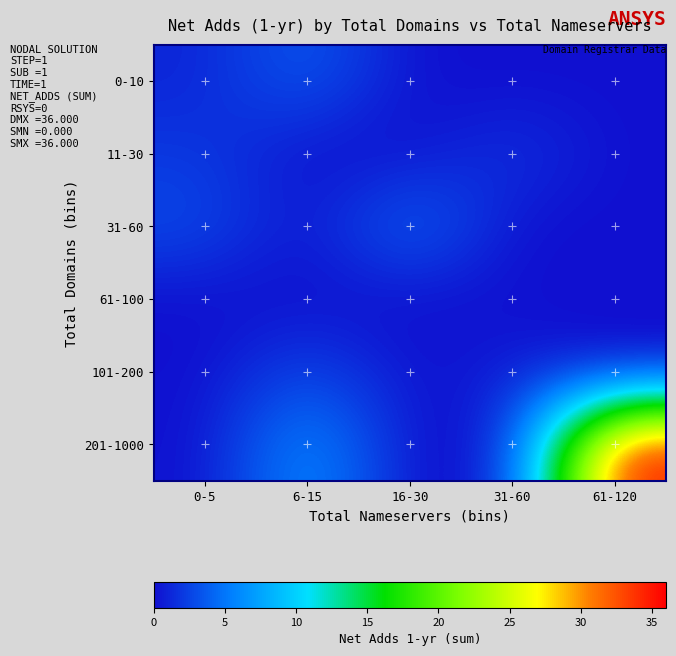

Reading left to right, transcribe all the data shown in this chart.

0-10: 0-5=1	6-15=4	16-30=0	31-60=0	61-120=0
11-30: 0-5=2	6-15=0	16-30=0	31-60=2	61-120=0
31-60: 0-5=3	6-15=0	16-30=5	31-60=0	61-120=0
61-100: 0-5=0	6-15=0	16-30=0	31-60=0	61-120=0
101-200: 0-5=0	6-15=3	16-30=0	31-60=1	61-120=0
201-1000: 0-5=0	6-15=7	16-30=0	31-60=0	61-120=36